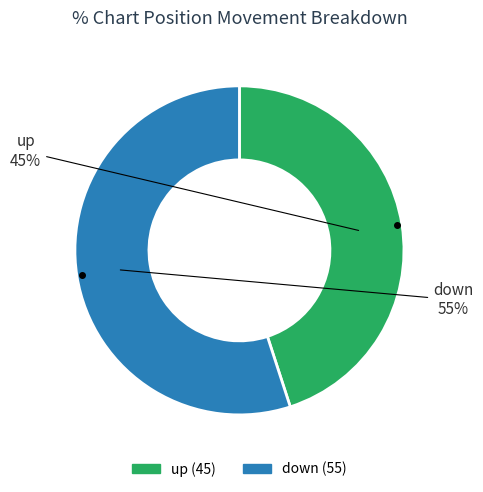

To the nearest percent, what portion does down represent?

55%